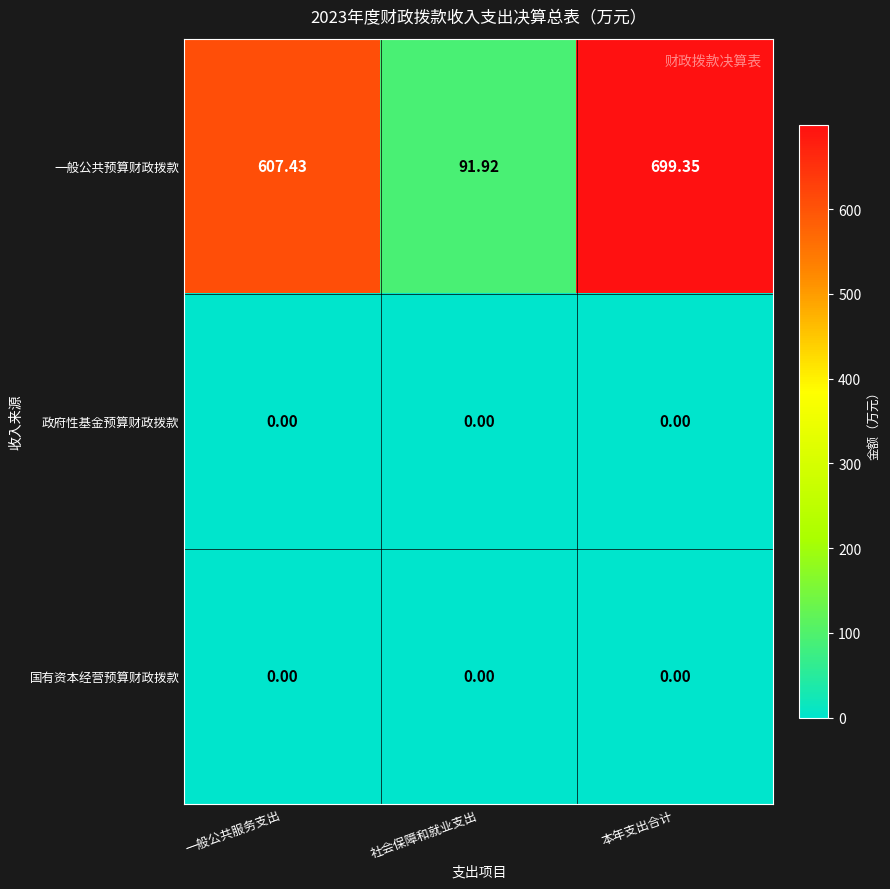

At how many categories does at least one series exceed 14?

3